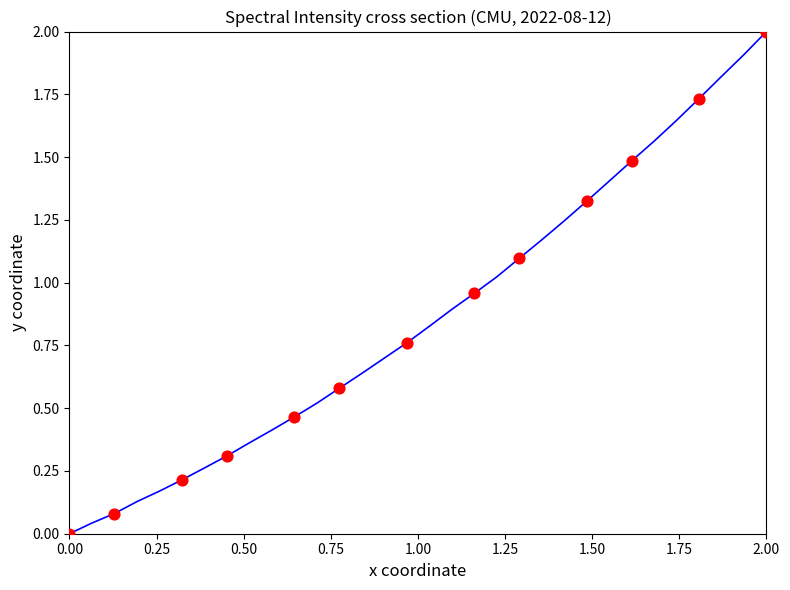

What is the maximum value shown in the chart?

2.0